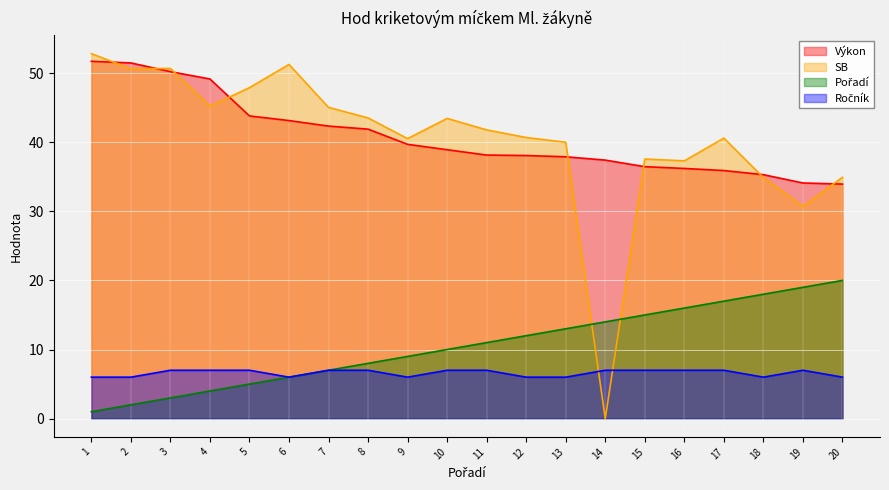

List the labels in order of Výkon value, smallest first.

20, 19, 18, 17, 16, 15, 14, 13, 12, 11, 10, 9, 8, 7, 6, 5, 4, 3, 2, 1